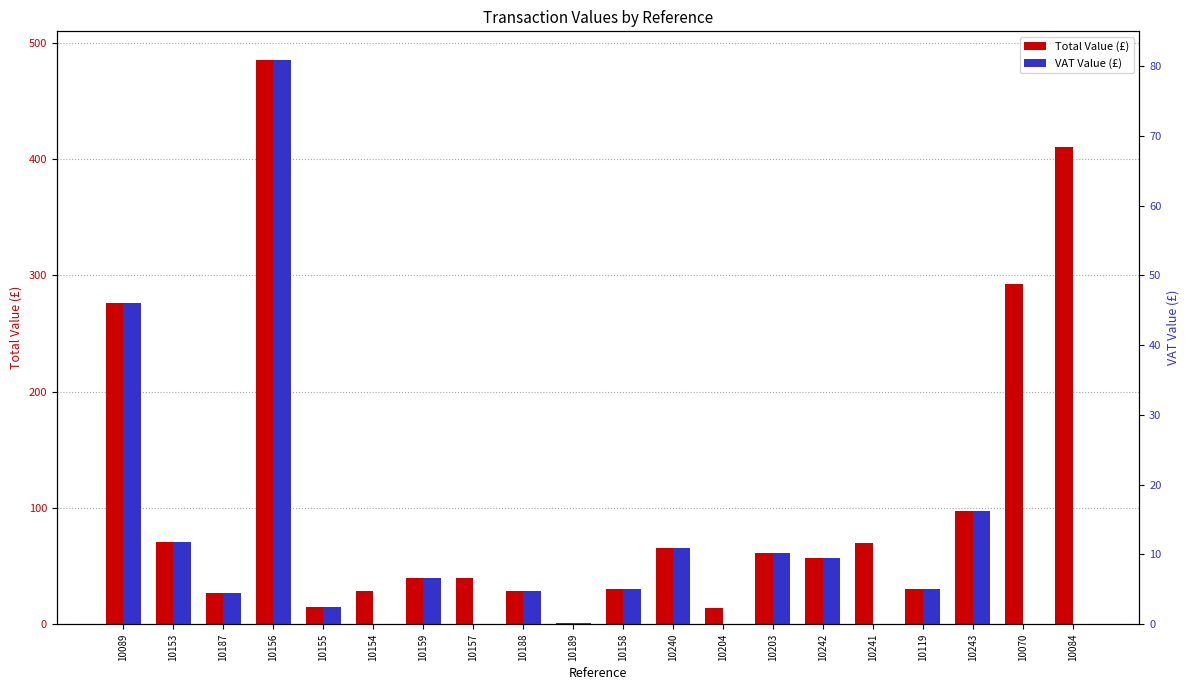

Is it true that VAT Value (£) equals 4.8 at 10188?

True